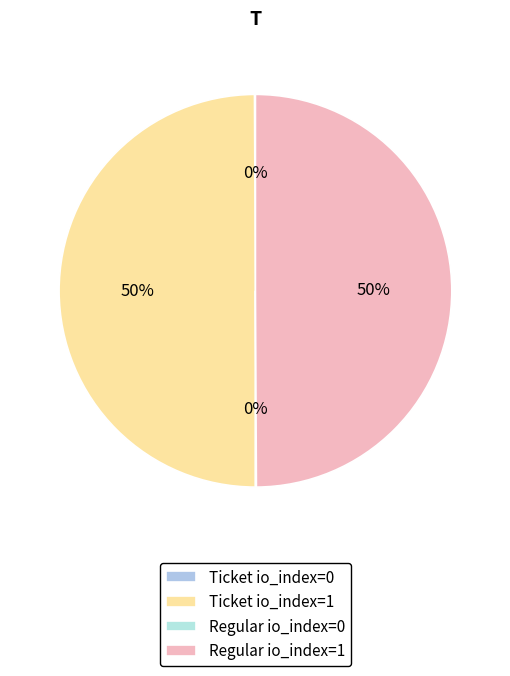

The Ticket io_index=1 slice represents 50% of the pie. True or false?

True